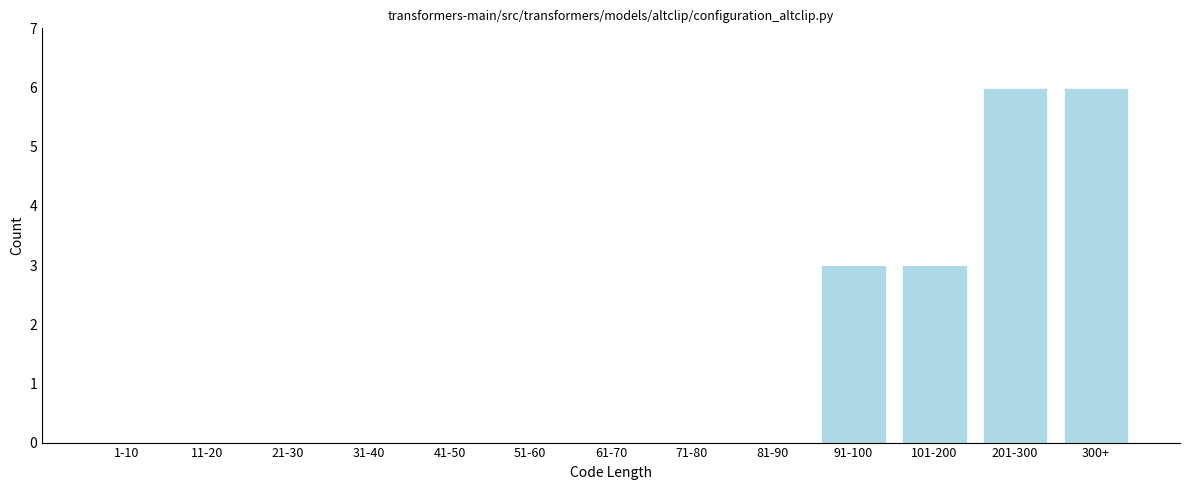

Reading left to right, what are all the values shown in this chart?

1-10=0	11-20=0	21-30=0	31-40=0	41-50=0	51-60=0	61-70=0	71-80=0	81-90=0	91-100=3	101-200=3	201-300=6	300+=6